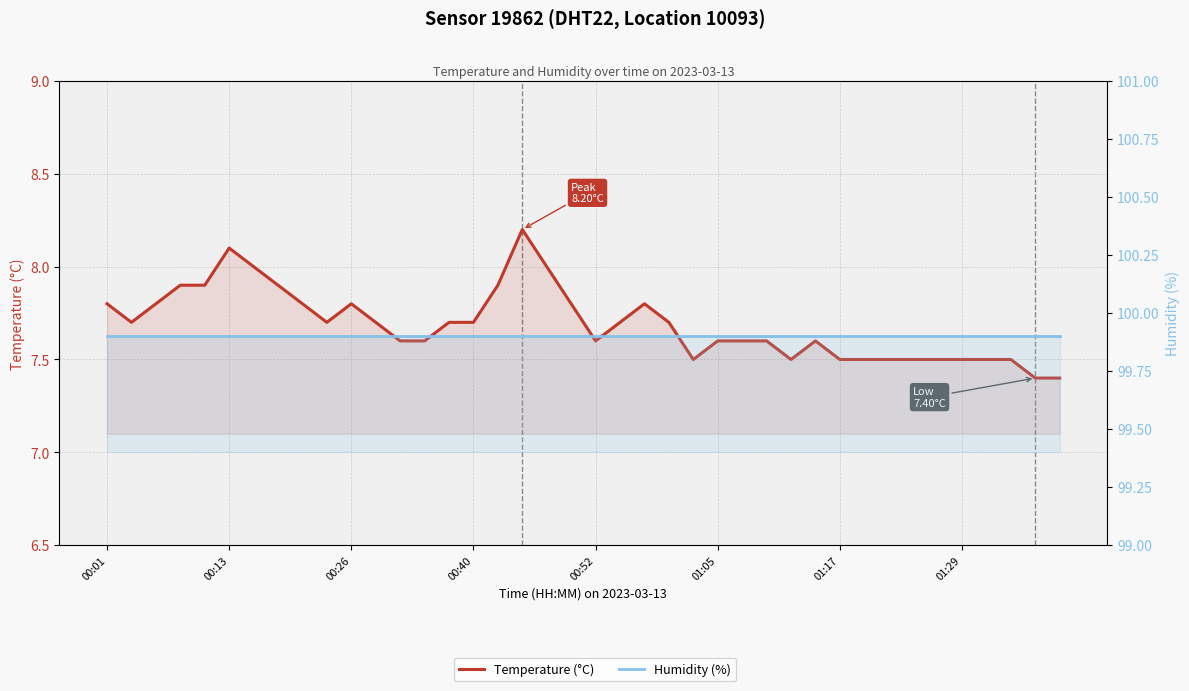

Rank the series at 22 from lowest to highest value.

Temperature (°C), Humidity (%)